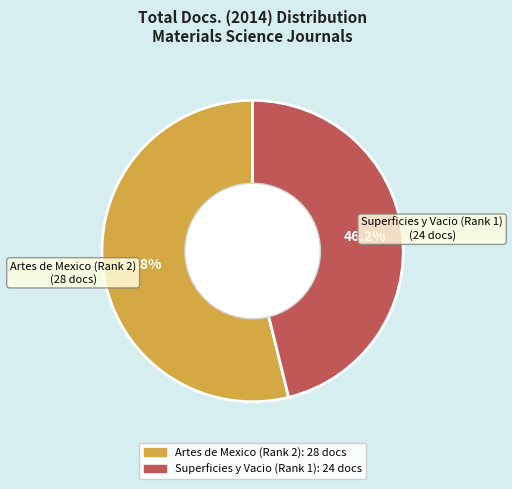

Which slice is the largest?

Artes de Mexico (Rank 2)